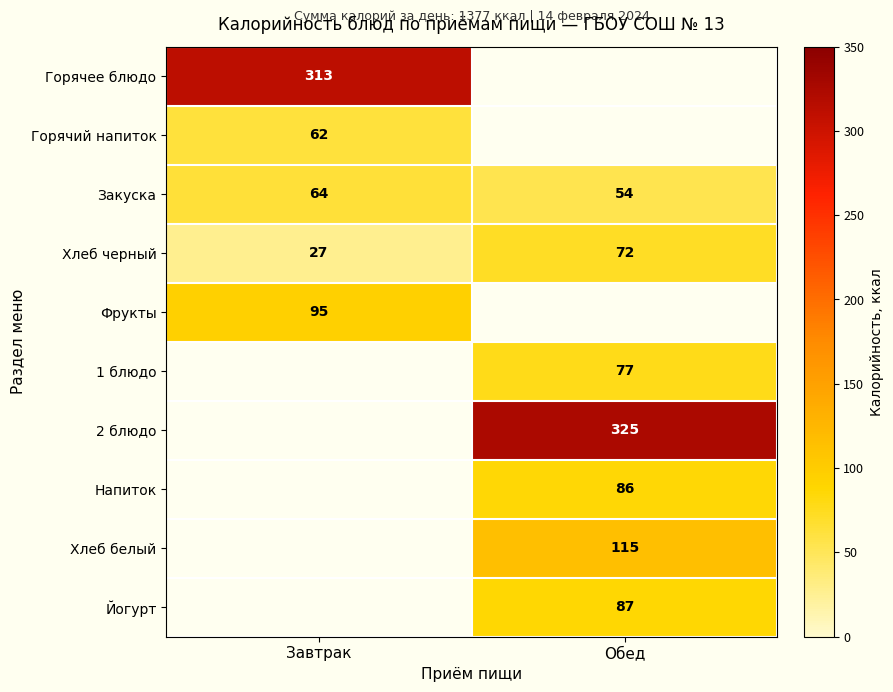

Count the number of categories in the chart.

2